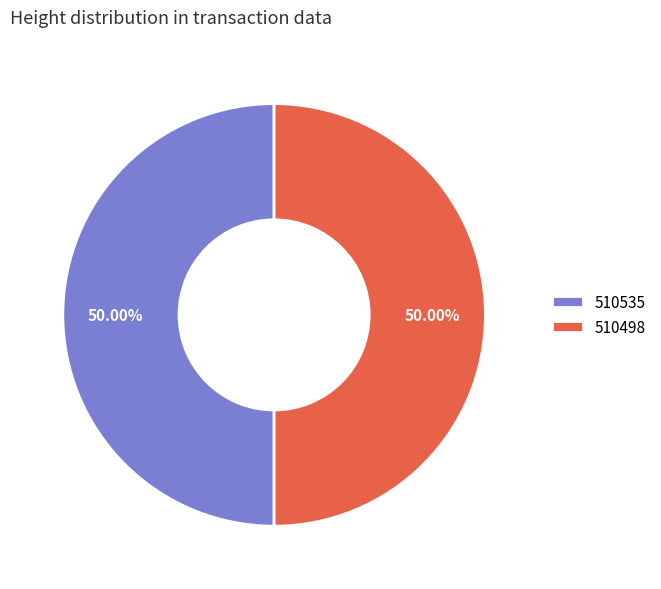

Count the number of slices in the pie.

2